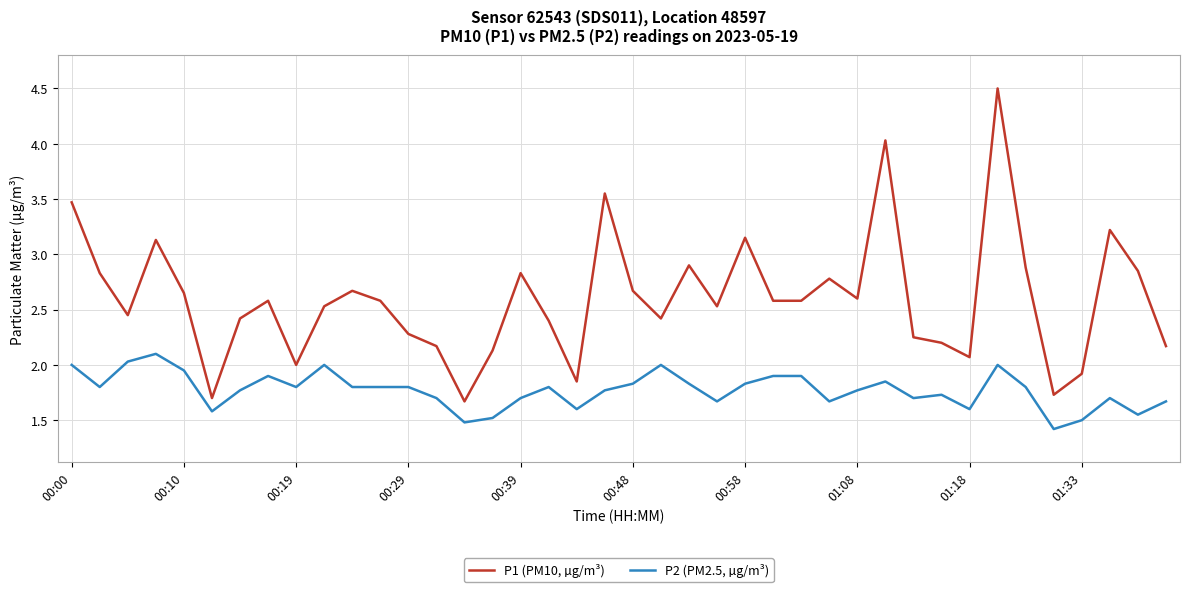

True or false: P2 (PM2.5, µg/m³) and P1 (PM10, µg/m³) cross at least once.

False